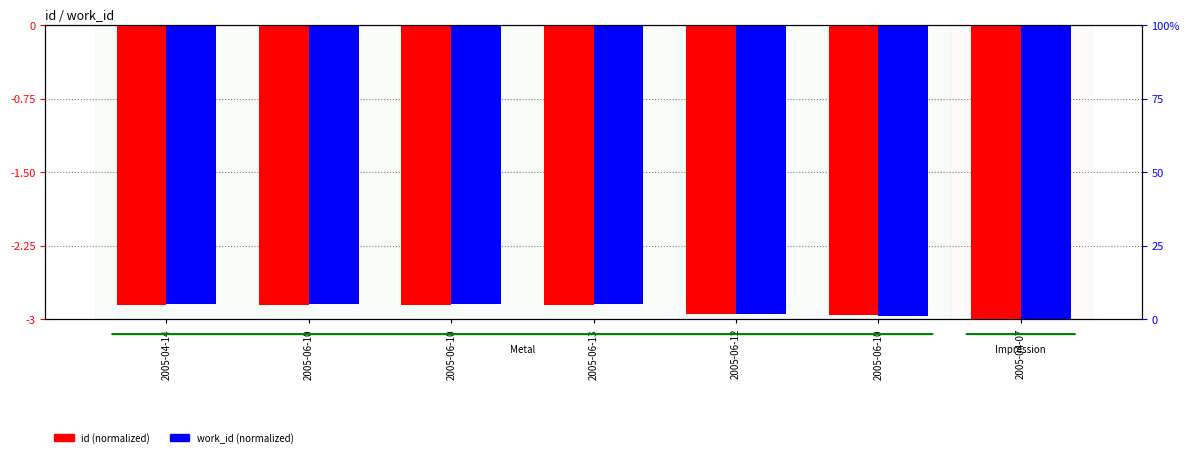

What is the minimum value for work_id?

-3.0